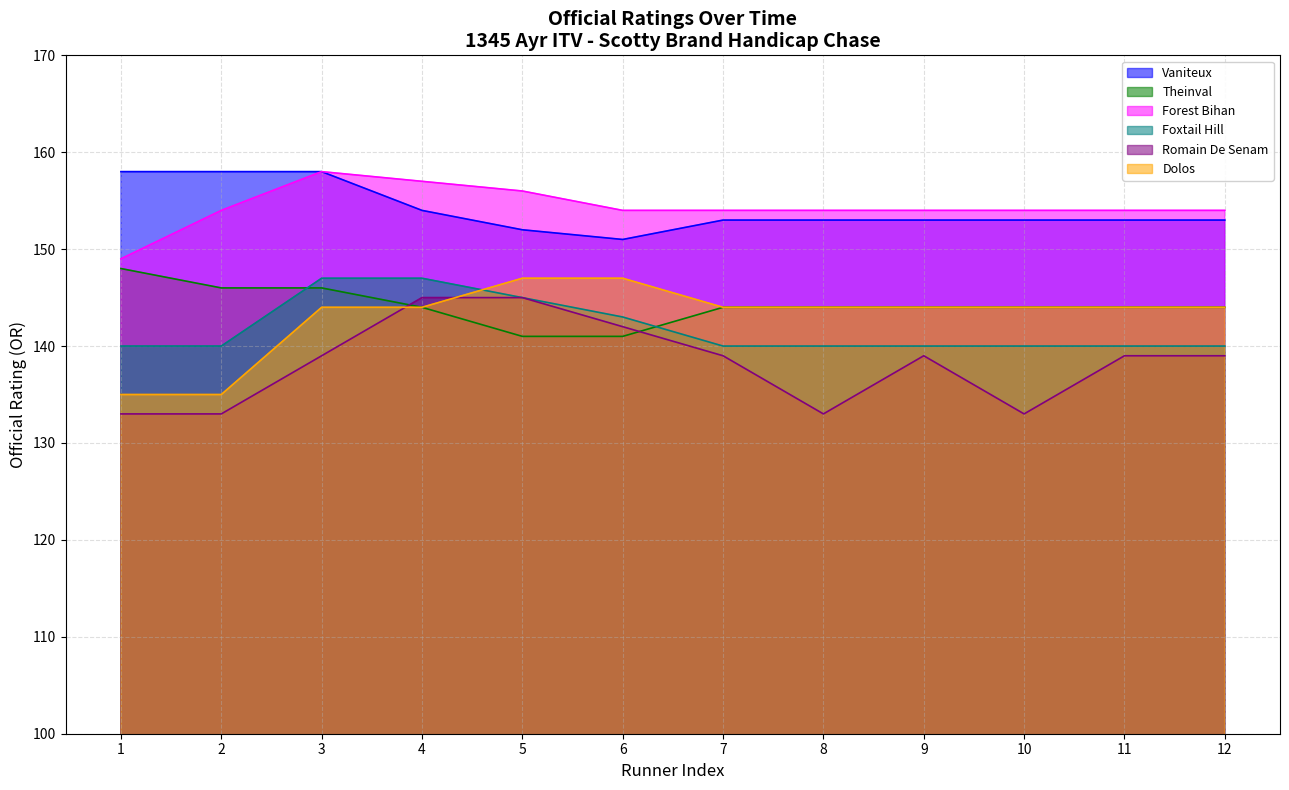

Is it true that Forest Bihan equals 154 at 9?

True